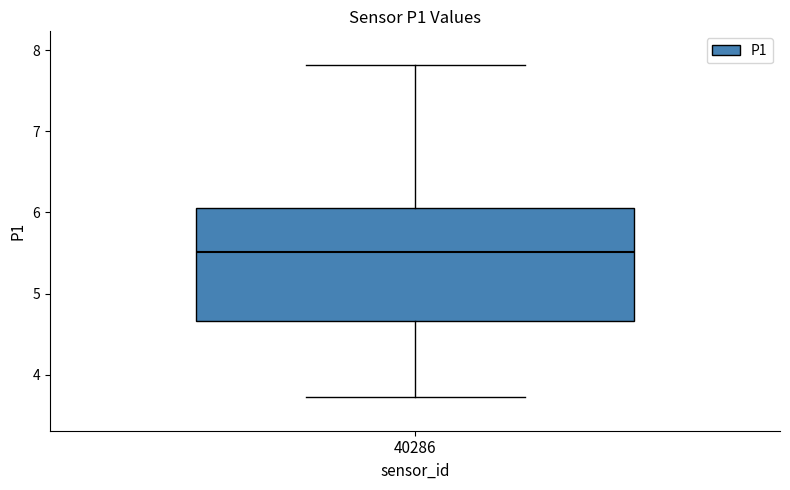

Transcribe this box plot: give where the median line is, the range the box spans, and where the two whiskers end, as read against the y-axis. The values are not printed on the chart, so give them approximately, as read against the axis.

median 5.5, box 4.7 to 6.1, whiskers 3.7 to 7.8